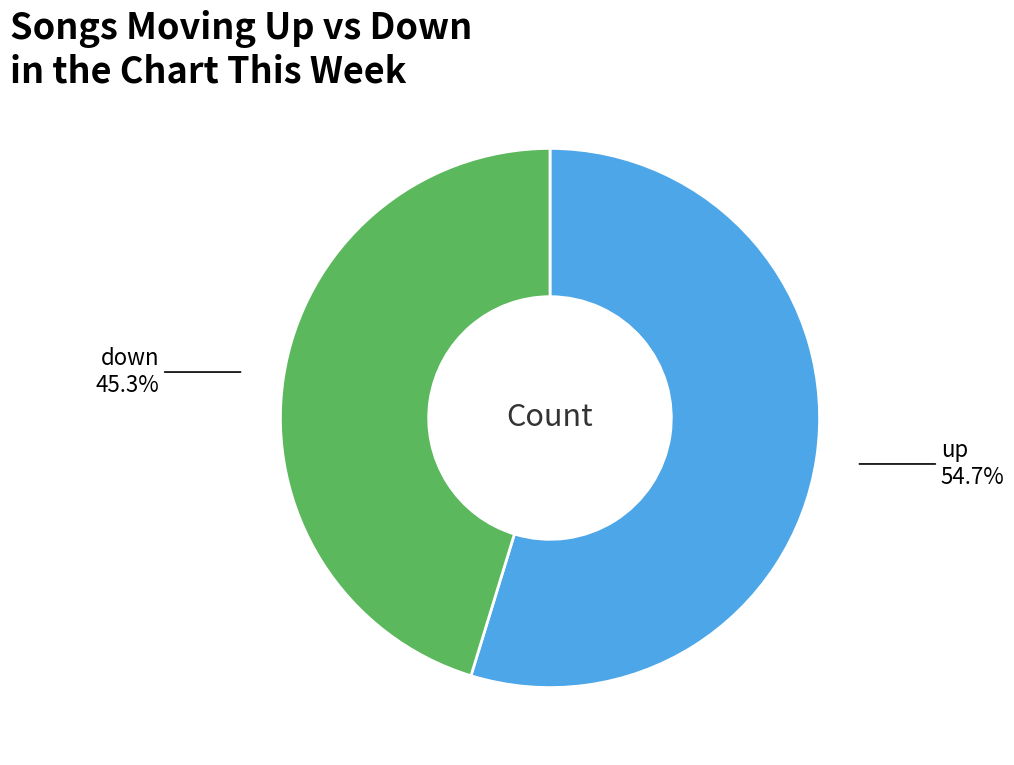

To the nearest percent, what percentage of the pie is up?

55%